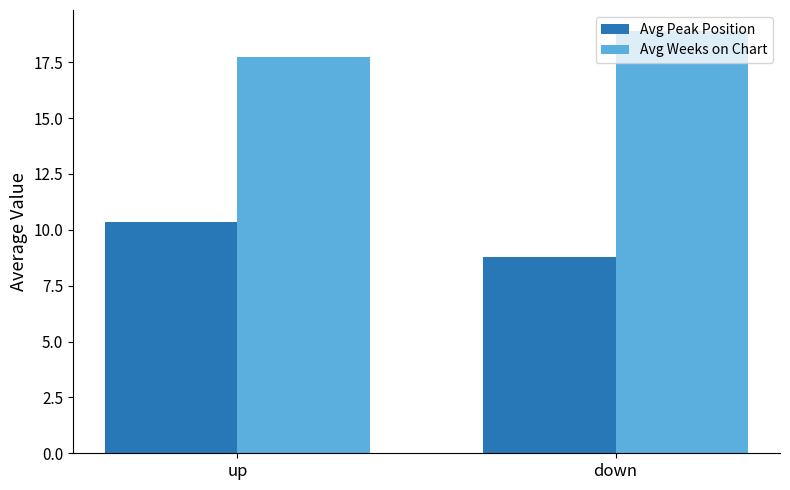

What is the label of the 2nd bar from the left?

down